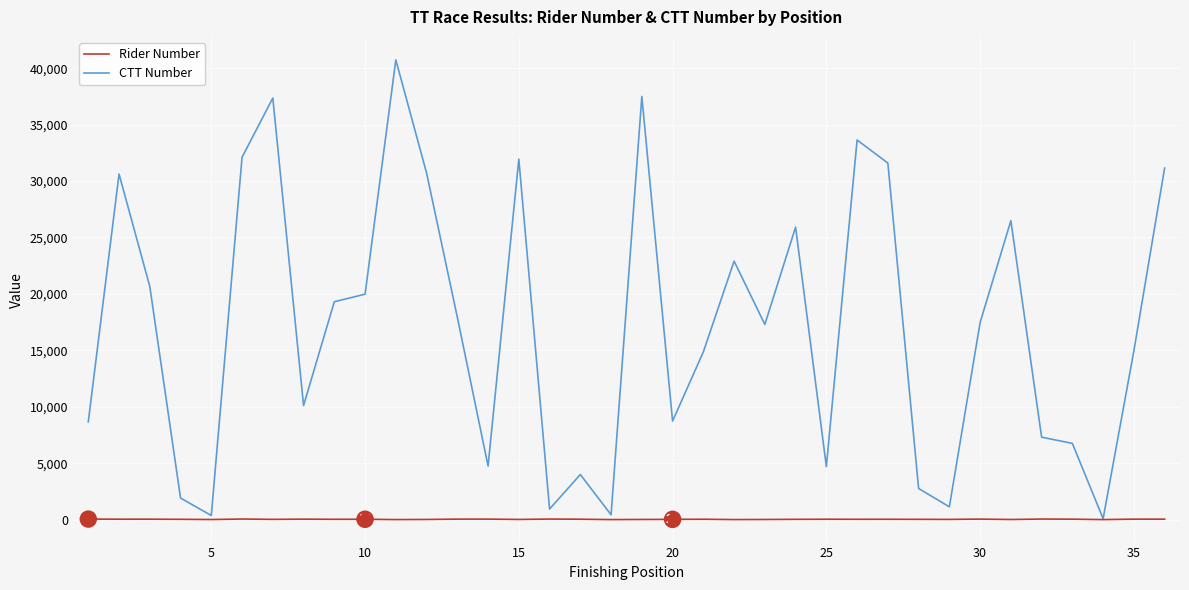

At how many categories does at least one series exceed 29681?

10